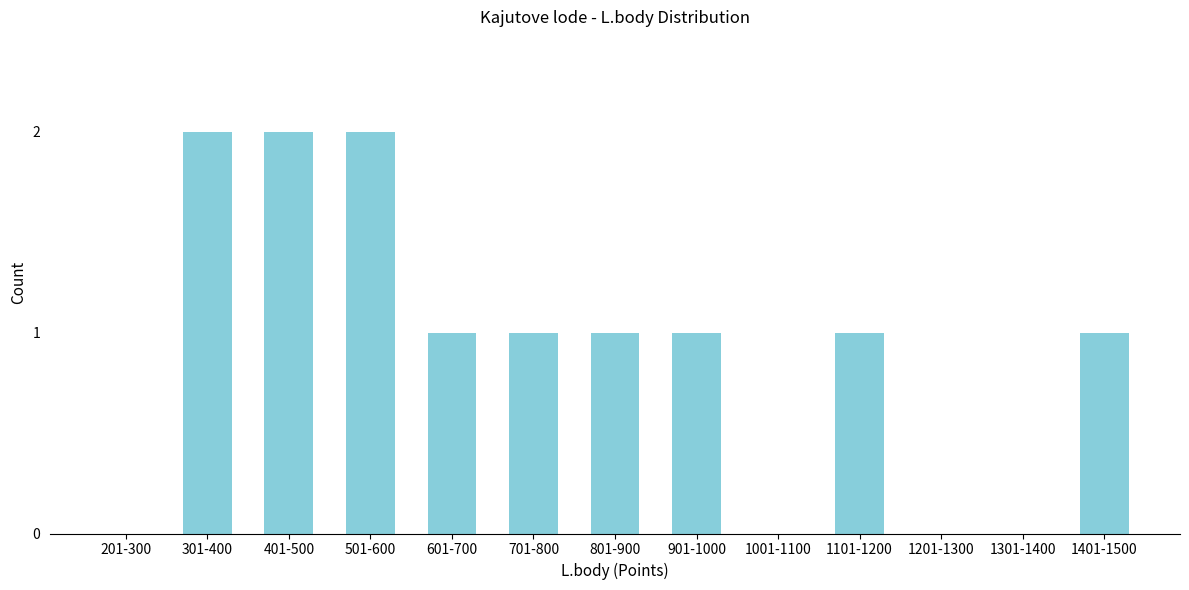

Reading left to right, list all the values displayed in this chart.

201-300=0	301-400=2	401-500=2	501-600=2	601-700=1	701-800=1	801-900=1	901-1000=1	1001-1100=0	1101-1200=1	1201-1300=0	1301-1400=0	1401-1500=1